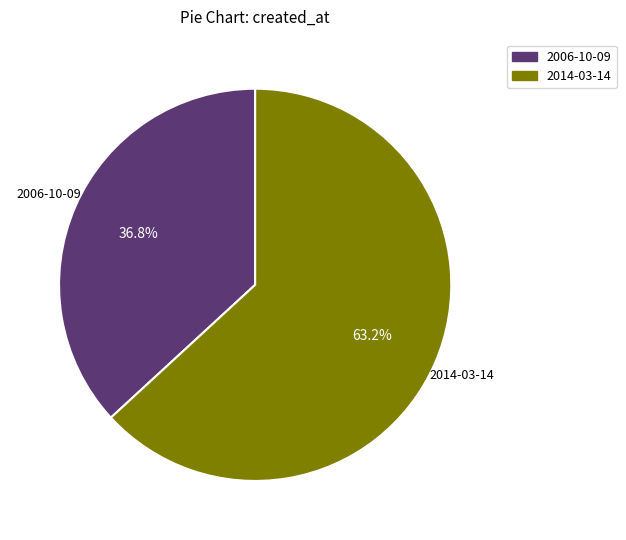

Does 2014-03-14 represent more than half of the total?

Yes